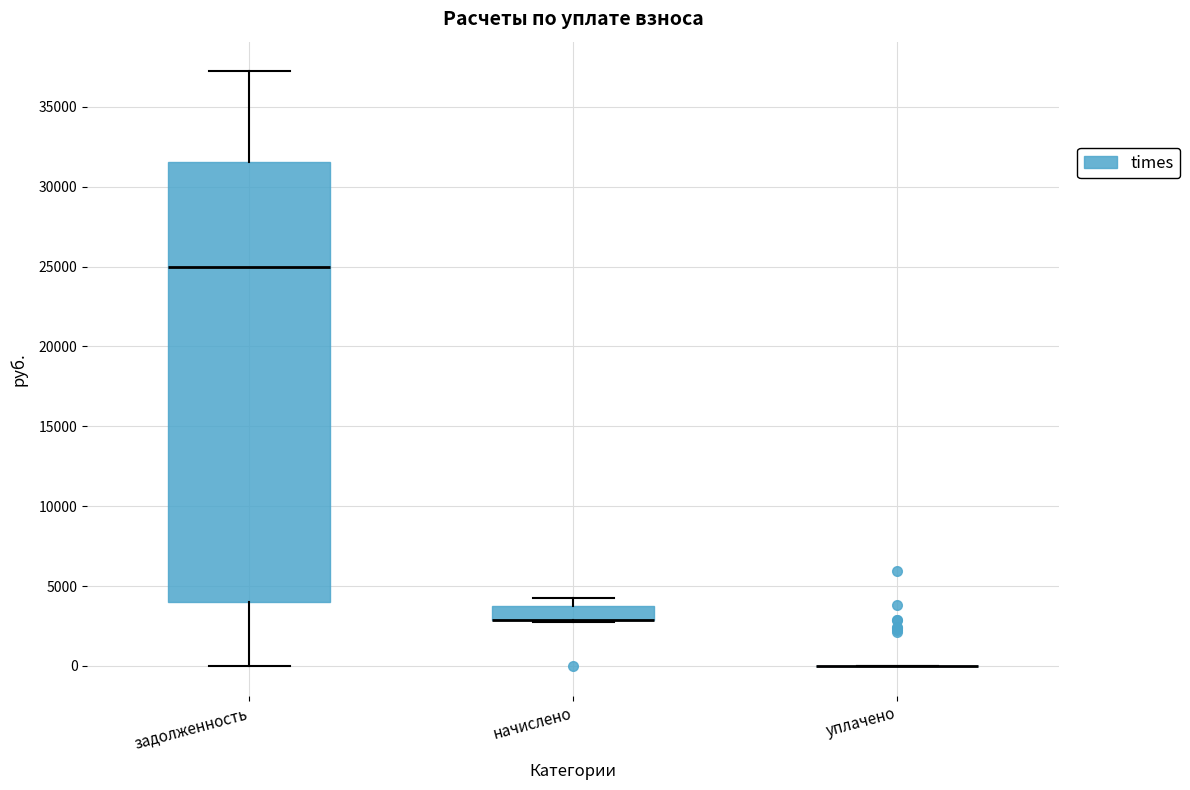

Reading left to right, transcribe this box plot: for each box, give where its median line is, the range the box spans, and where its two whiskers end, as read against the y-axis. The values are not printed on the chart, so give them approximately, as read against the axis.

задолженность: median 25000, box 4000 to 31500, whiskers 0 to 37000
начислено: median 3000 (drawn on the box's lower edge), box 3000 to 3500, whiskers 2500 to 4500
уплачено: box collapsed to a line at 0, whiskers 0 to 0